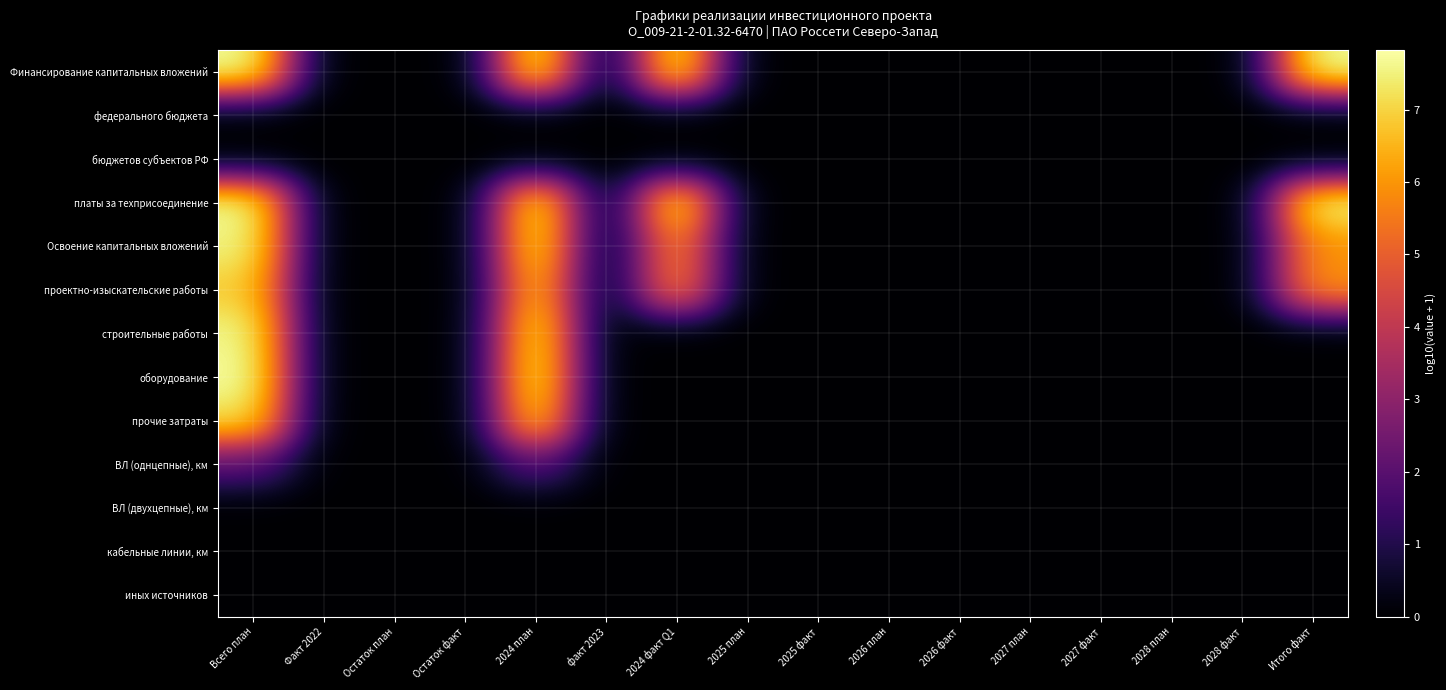

Reading left to right, list all the values displayed in this chart.

Финансирование капитальных вложений: Всего план=7.8	Факт 2022=0.0	Остаток план=0.0	Остаток факт=0.0	2024 план=7.8	факт 2023=0.0	2024 факт Q1=7.8	2025 план=0.0	2025 факт=0.0	2026 план=0.0	2026 факт=0.0	2027 план=0.0	2027 факт=0.0	2028 план=0.0	2028 факт=0.0	Итого факт=7.8
федерального бюджета: Всего план=0.0	Факт 2022=0.0	Остаток план=0.0	Остаток факт=0.0	2024 план=0.0	факт 2023=0.0	2024 факт Q1=0.0	2025 план=0.0	2025 факт=0.0	2026 план=0.0	2026 факт=0.0	2027 план=0.0	2027 факт=0.0	2028 план=0.0	2028 факт=0.0	Итого факт=0.0
бюджетов субъектов РФ: Всего план=0.0	Факт 2022=0.0	Остаток план=0.0	Остаток факт=0.0	2024 план=0.0	факт 2023=0.0	2024 факт Q1=0.0	2025 план=0.0	2025 факт=0.0	2026 план=0.0	2026 факт=0.0	2027 план=0.0	2027 факт=0.0	2028 план=0.0	2028 факт=0.0	Итого факт=0.0
платы за техприсоединение: Всего план=7.8	Факт 2022=0.0	Остаток план=0.0	Остаток факт=0.0	2024 план=7.8	факт 2023=0.0	2024 факт Q1=7.8	2025 план=0.0	2025 факт=0.0	2026 план=0.0	2026 факт=0.0	2027 план=0.0	2027 факт=0.0	2028 план=0.0	2028 факт=0.0	Итого факт=7.8
Освоение капитальных вложений: Всего план=7.6	Факт 2022=0.0	Остаток план=0.0	Остаток факт=0.0	2024 план=7.6	факт 2023=0.0	2024 факт Q1=6.0	2025 план=0.0	2025 факт=0.0	2026 план=0.0	2026 факт=0.0	2027 план=0.0	2027 факт=0.0	2028 план=0.0	2028 факт=0.0	Итого факт=6.0
проектно-изыскательские работы: Всего план=6.9	Факт 2022=0.0	Остаток план=0.0	Остаток факт=0.0	2024 план=6.9	факт 2023=0.0	2024 факт Q1=6.0	2025 план=0.0	2025 факт=0.0	2026 план=0.0	2026 факт=0.0	2027 план=0.0	2027 факт=0.0	2028 план=0.0	2028 факт=0.0	Итого факт=6.0
строительные работы: Всего план=7.7	Факт 2022=0.0	Остаток план=0.0	Остаток факт=0.0	2024 план=7.7	факт 2023=0.0	2024 факт Q1=0.0	2025 план=0.0	2025 факт=0.0	2026 план=0.0	2026 факт=0.0	2027 план=0.0	2027 факт=0.0	2028 план=0.0	2028 факт=0.0	Итого факт=0.0
оборудование: Всего план=7.8	Факт 2022=0.0	Остаток план=0.0	Остаток факт=0.0	2024 план=7.8	факт 2023=0.0	2024 факт Q1=0.0	2025 план=0.0	2025 факт=0.0	2026 план=0.0	2026 факт=0.0	2027 план=0.0	2027 факт=0.0	2028 план=0.0	2028 факт=0.0	Итого факт=0.0
прочие затраты: Всего план=7.3	Факт 2022=0.0	Остаток план=0.0	Остаток факт=0.0	2024 план=7.3	факт 2023=0.0	2024 факт Q1=0.0	2025 план=0.0	2025 факт=0.0	2026 план=0.0	2026 факт=0.0	2027 план=0.0	2027 факт=0.0	2028 план=0.0	2028 факт=0.0	Итого факт=0.0
ВЛ (однцепные), км: Всего план=2.0	Факт 2022=0.0	Остаток план=0.0	Остаток факт=0.0	2024 план=2.0	факт 2023=0.0	2024 факт Q1=0.0	2025 план=0.0	2025 факт=0.0	2026 план=0.0	2026 факт=0.0	2027 план=0.0	2027 факт=0.0	2028 план=0.0	2028 факт=0.0	Итого факт=0.0
ВЛ (двухцепные), км: Всего план=0.0	Факт 2022=0.0	Остаток план=0.0	Остаток факт=0.0	2024 план=0.0	факт 2023=0.0	2024 факт Q1=0.0	2025 план=0.0	2025 факт=0.0	2026 план=0.0	2026 факт=0.0	2027 план=0.0	2027 факт=0.0	2028 план=0.0	2028 факт=0.0	Итого факт=0.0
кабельные линии, км: Всего план=0.0	Факт 2022=0.0	Остаток план=0.0	Остаток факт=0.0	2024 план=0.0	факт 2023=0.0	2024 факт Q1=0.0	2025 план=0.0	2025 факт=0.0	2026 план=0.0	2026 факт=0.0	2027 план=0.0	2027 факт=0.0	2028 план=0.0	2028 факт=0.0	Итого факт=0.0
иных источников: Всего план=0.0	Факт 2022=0.0	Остаток план=0.0	Остаток факт=0.0	2024 план=0.0	факт 2023=0.0	2024 факт Q1=0.0	2025 план=0.0	2025 факт=0.0	2026 план=0.0	2026 факт=0.0	2027 план=0.0	2027 факт=0.0	2028 план=0.0	2028 факт=0.0	Итого факт=0.0